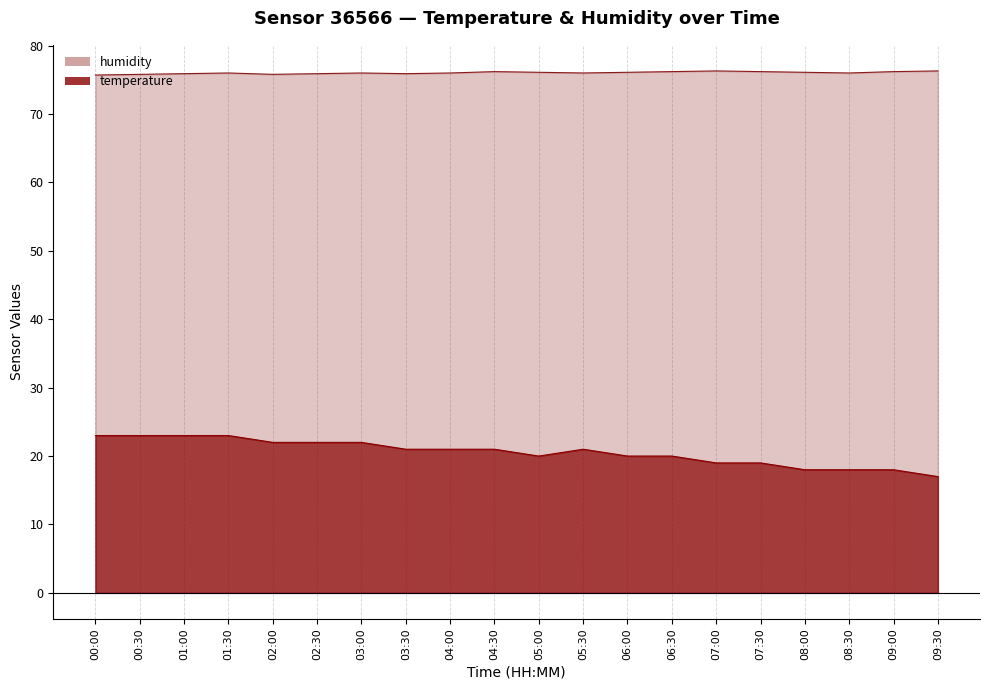

Which series has the largest total across all categories?

humidity